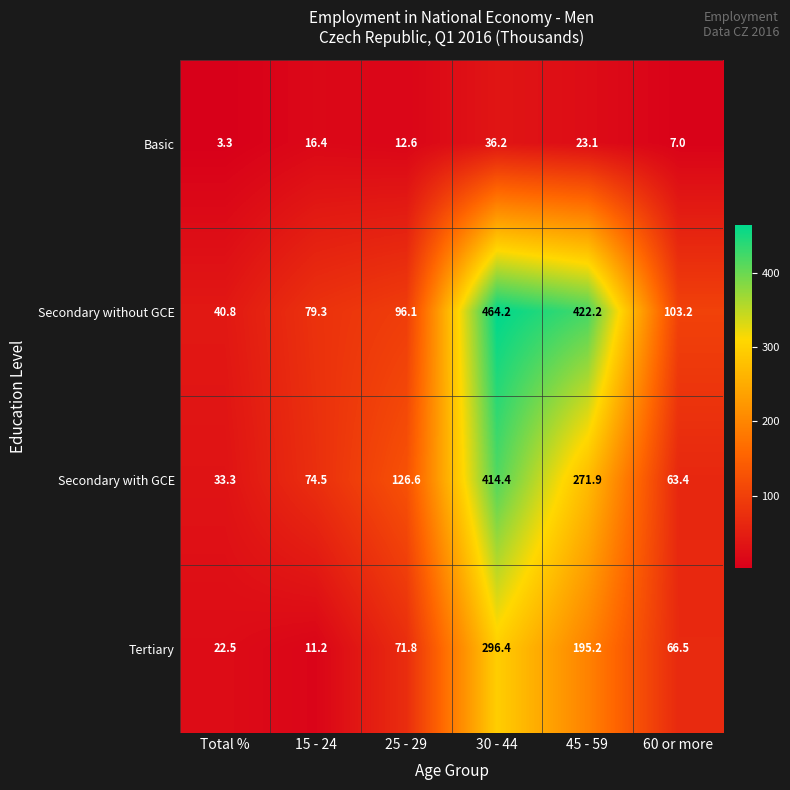

Which series has the largest range (max minus min)?

Secondary without GCE